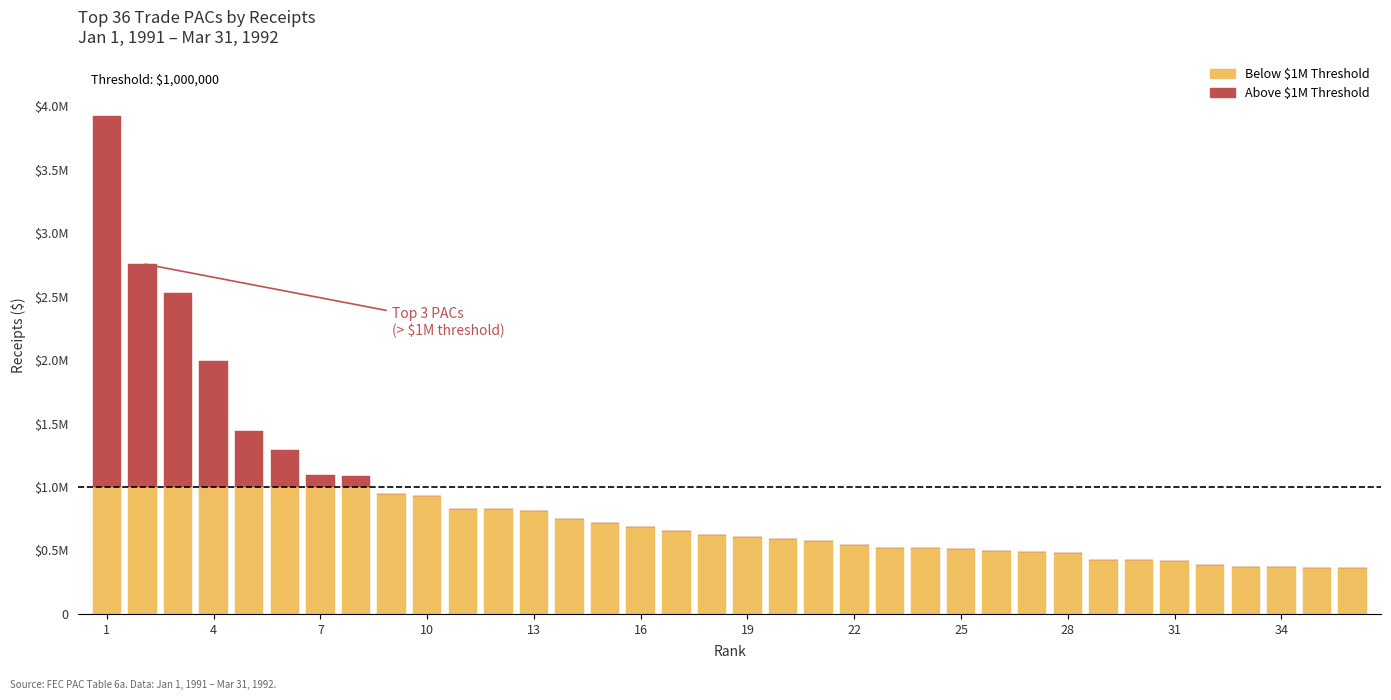

Does the chart contain stacked bars?

Yes